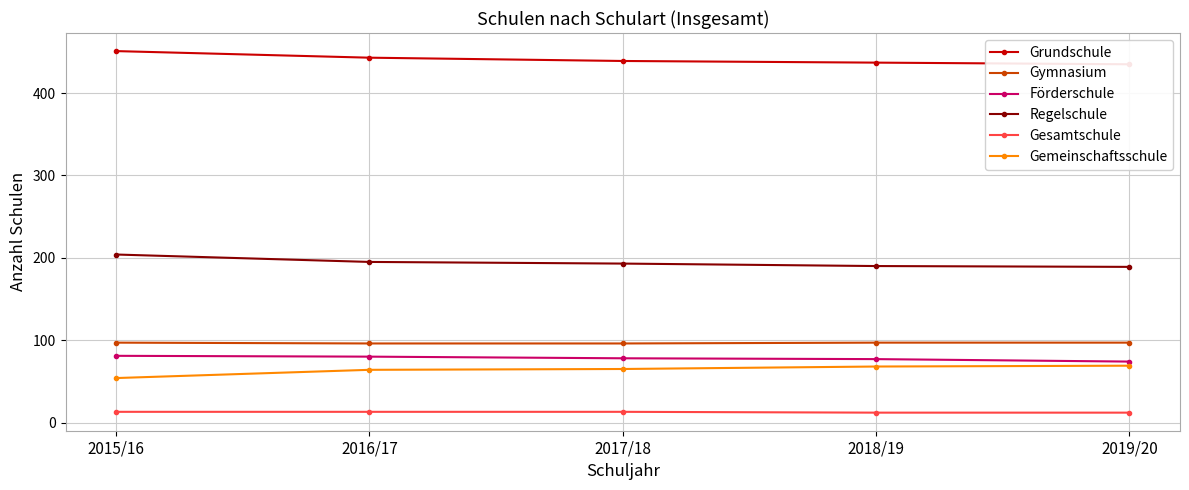

What is the label of the 4th point from the left?

2018/19